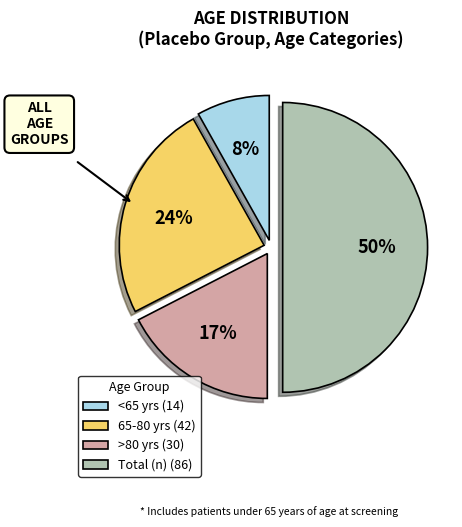

How many slices are in this pie chart?

4